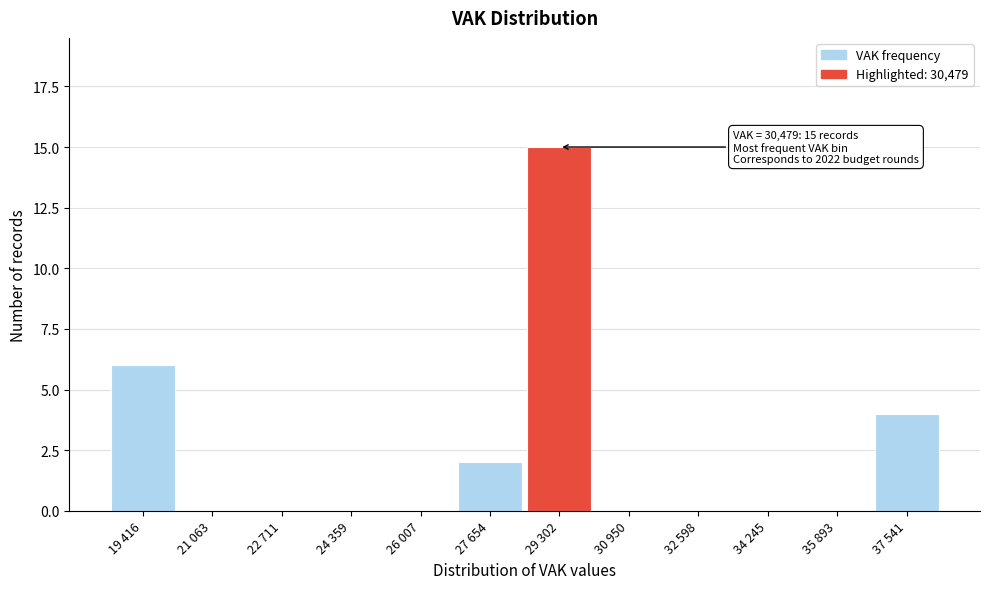

Reading right to left, list all the values displayed in this chart.

37 541=4	35 893=0	34 245=0	32 598=0	30 950=0	29 302=15	27 654=2	26 007=0	24 359=0	22 711=0	21 063=0	19 416=6